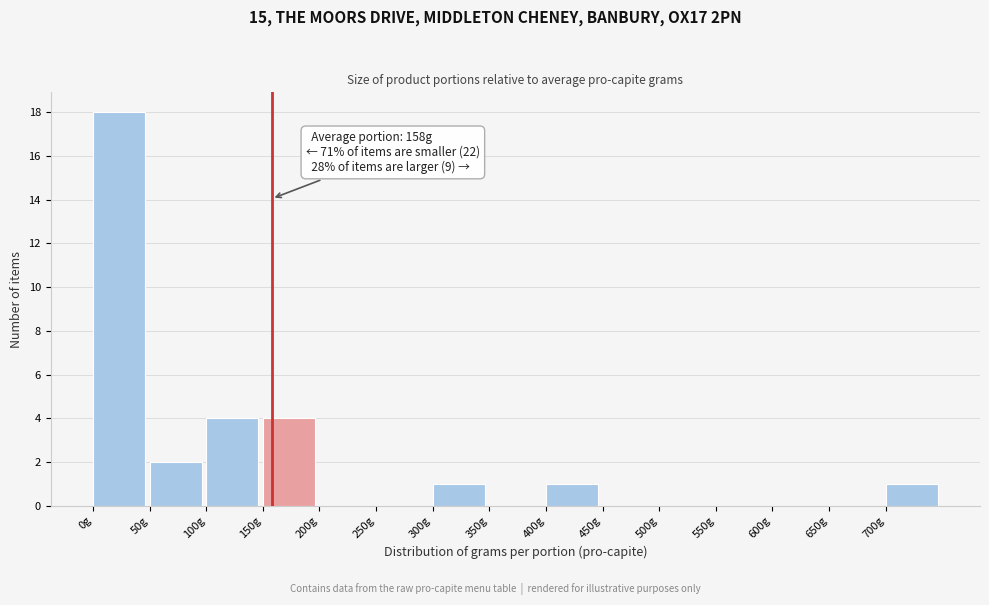

Which range on the x-axis has the tallest bar?

0 to 50